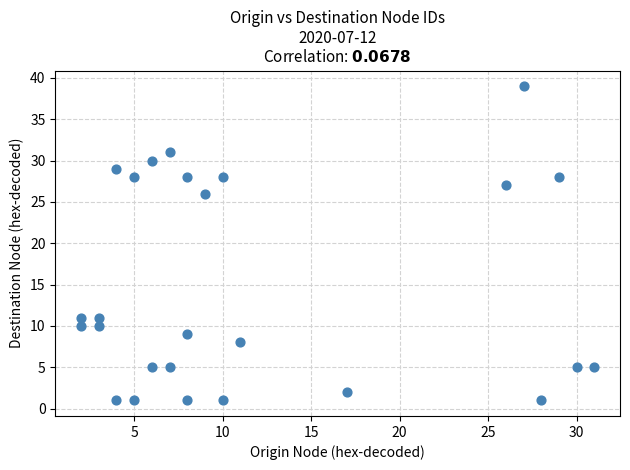

What Y value in the scatter plot is closest to 20?

26